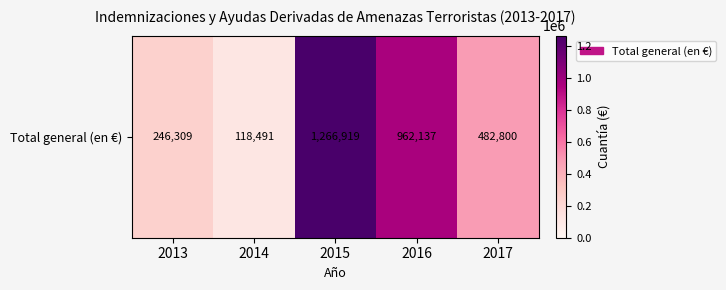

True or false: the data shows 1266918.8 at 2015.

True